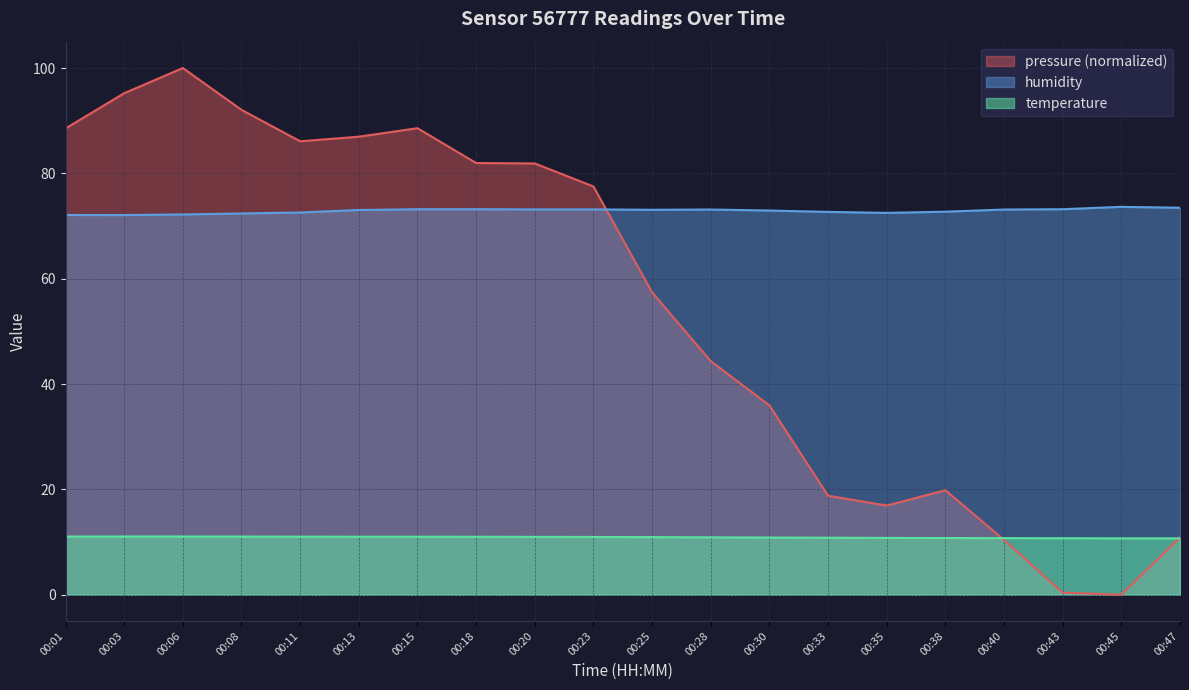

Where is humidity nearest to the value 72?

00:03